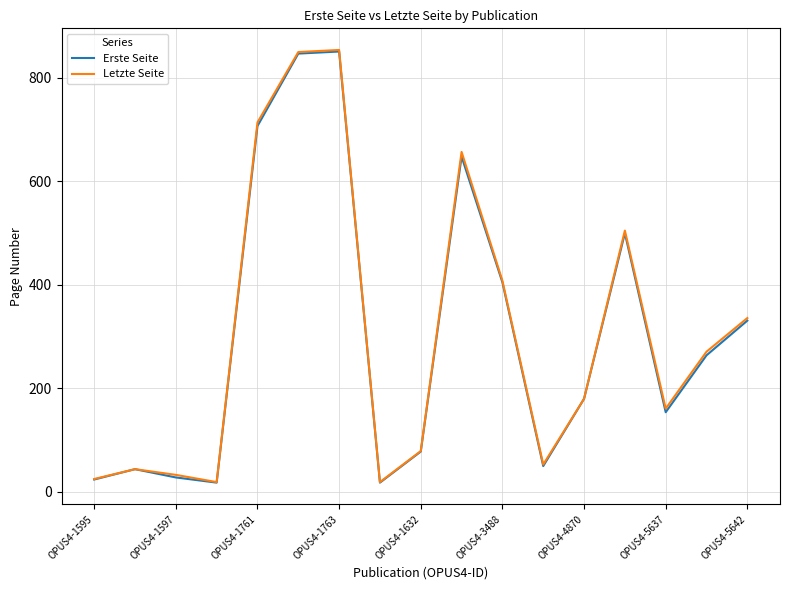

What is the greatest value displayed?

854